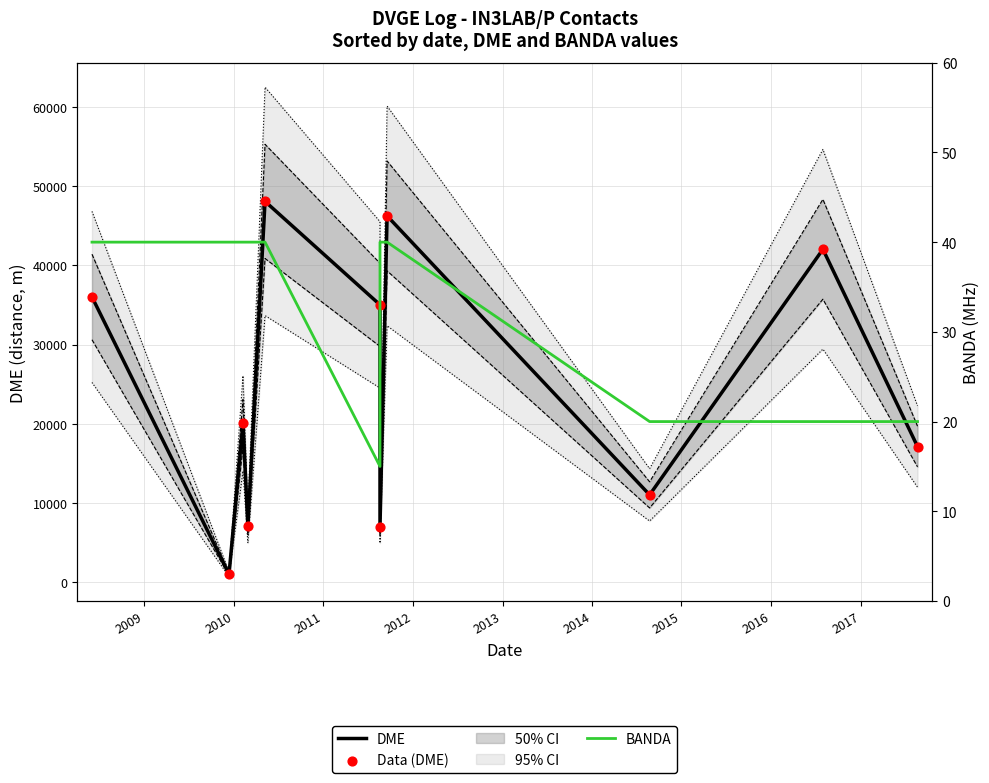

Which series has the largest Y range (max minus min)?

DME